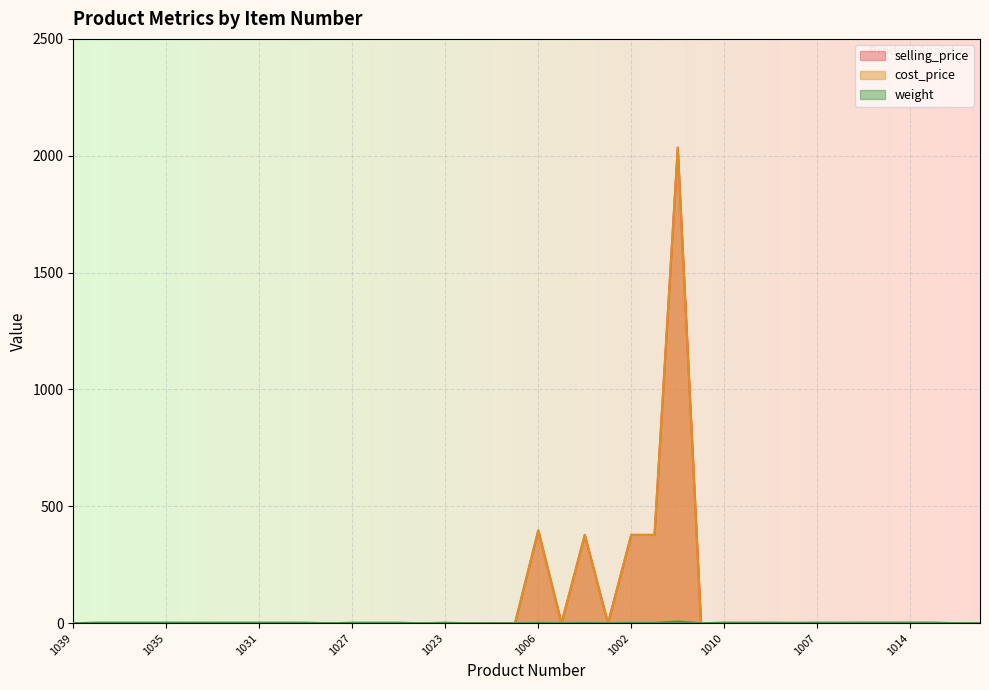

What is the average value of the selling_price series?

89.1